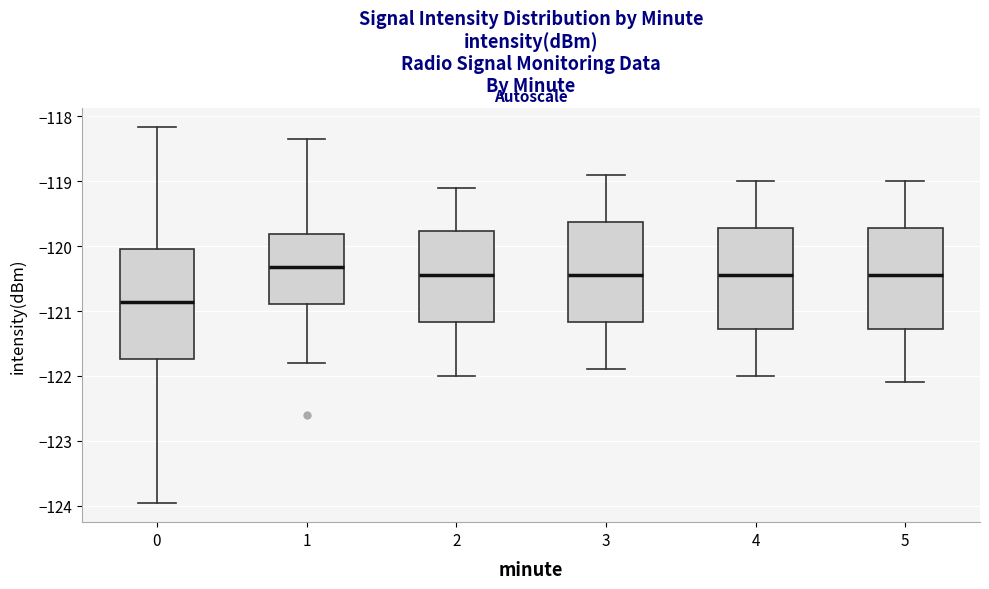

Reading left to right, read every box against the y-axis: the position of its median line, the range the box covers, and the ends of its whiskers. The values are not printed on the chart, so give them approximately, as read against the axis.

0: median -120.9, box -121.7 to -120.0, whiskers -124.0 to -118.2
1: median -120.3, box -120.9 to -119.8, whiskers -121.8 to -118.3
2: median -120.4, box -121.2 to -119.8, whiskers -122.0 to -119.1
3: median -120.4, box -121.2 to -119.6, whiskers -121.9 to -118.9
4: median -120.4, box -121.3 to -119.7, whiskers -122.0 to -119.0
5: median -120.4, box -121.3 to -119.7, whiskers -122.1 to -119.0